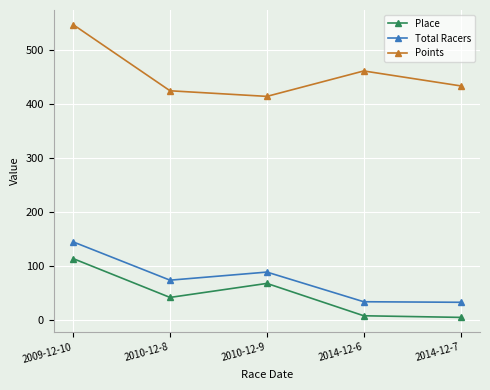

True or false: Place and Points cross at least once.

False